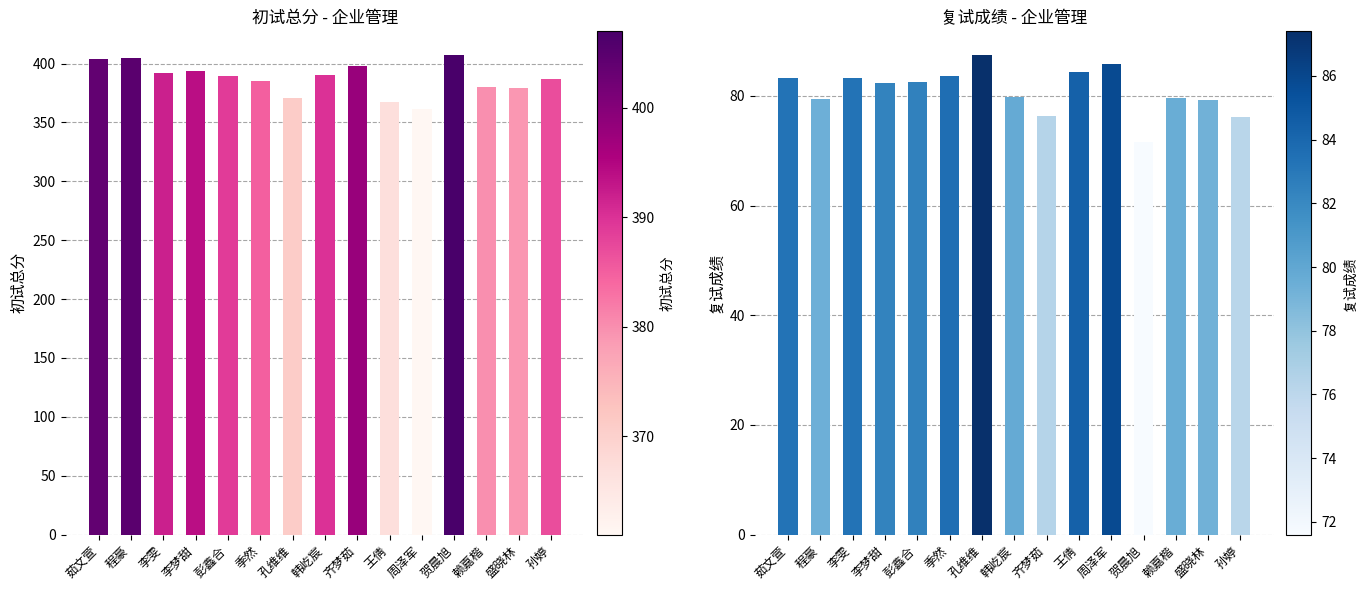

How many data points in 复试成绩 are above 82?

8